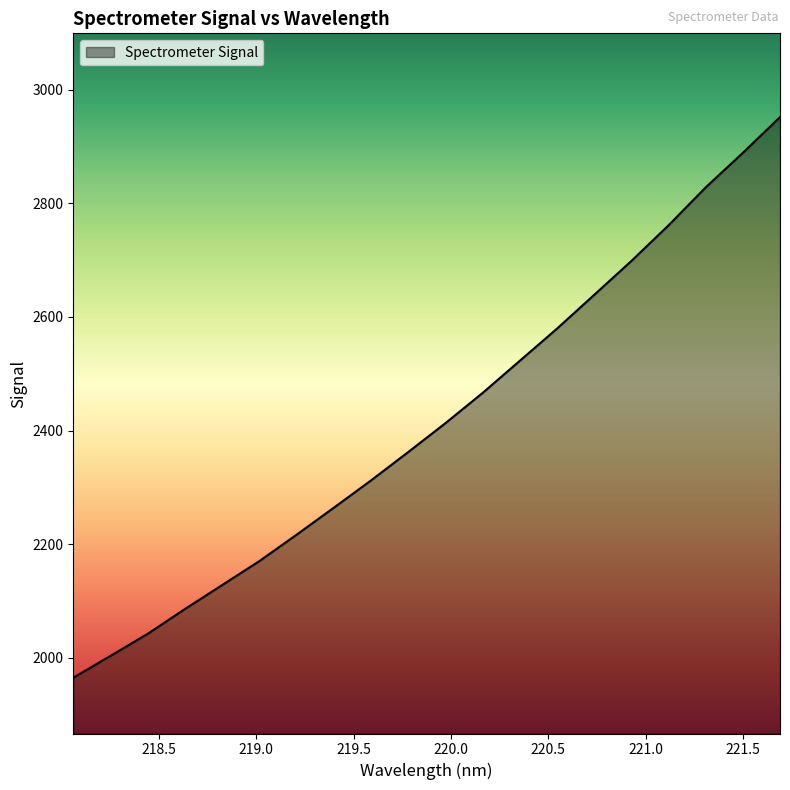

What is the difference between the second highest and second lowest values?

886.1